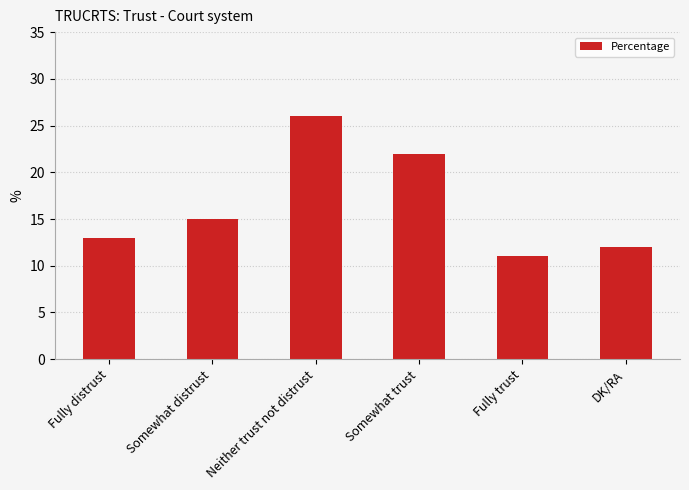

What is the difference between the maximum and minimum values?

15